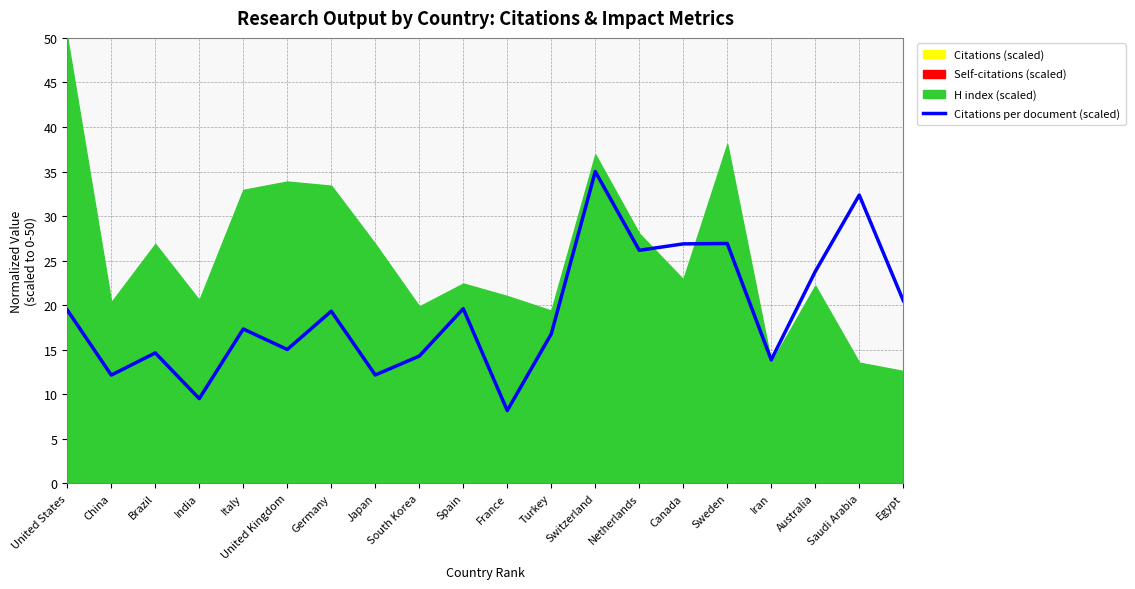

What is the sum of the values at France and Brazil?

22.8